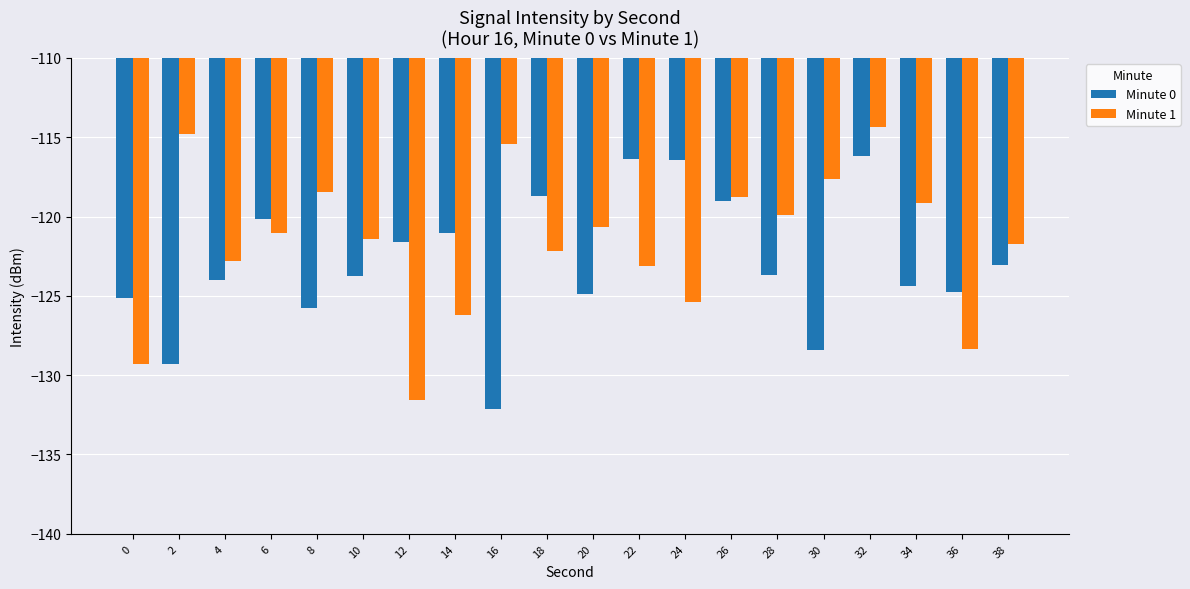

How many data points does each series have?

20